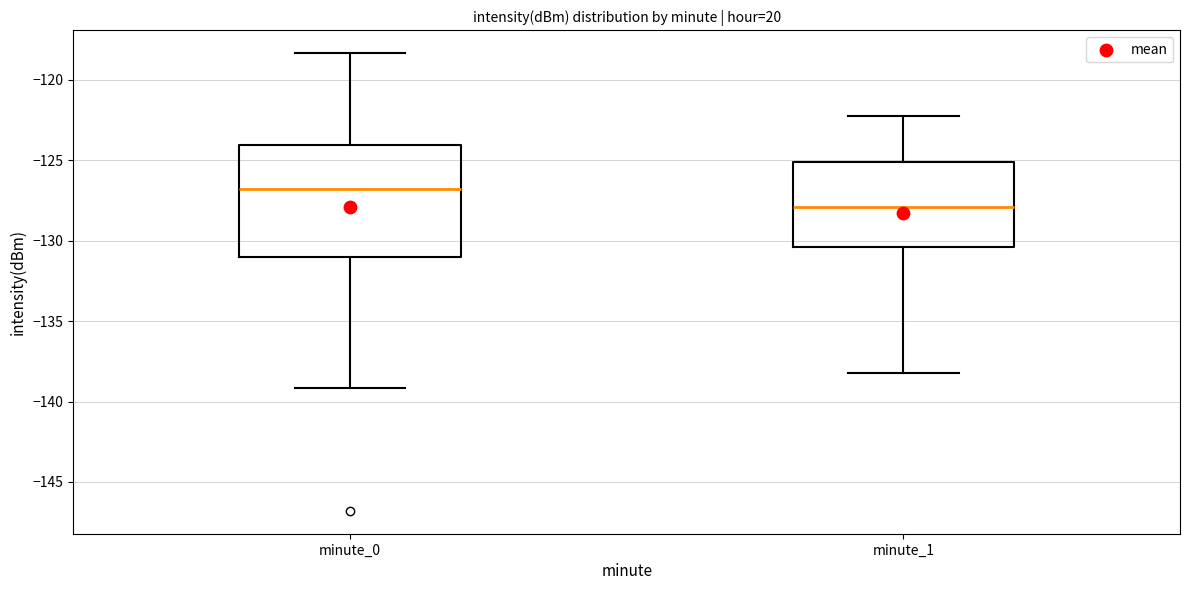

Where does the median line of the box for minute_0 sit on the y-axis? The values are not printed on the chart, so give them approximately, as read against the axis.

-127.0